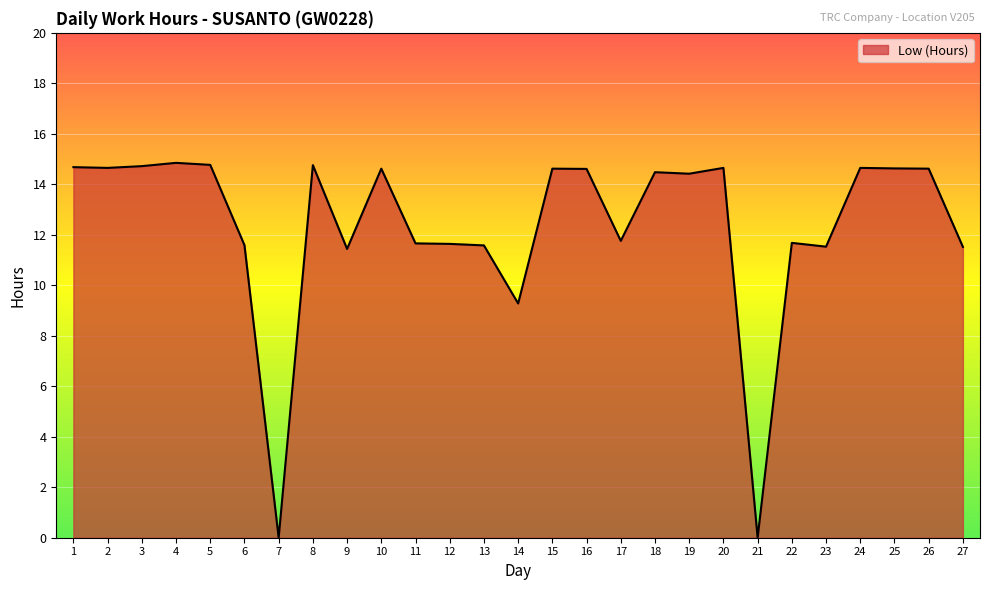

What is the change in value from 3 to 22?

-3.0